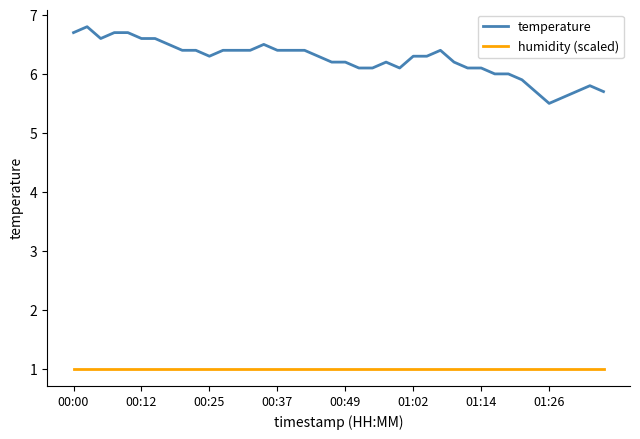

What is the difference between the maximum and minimum values in the temperature series?

1.3